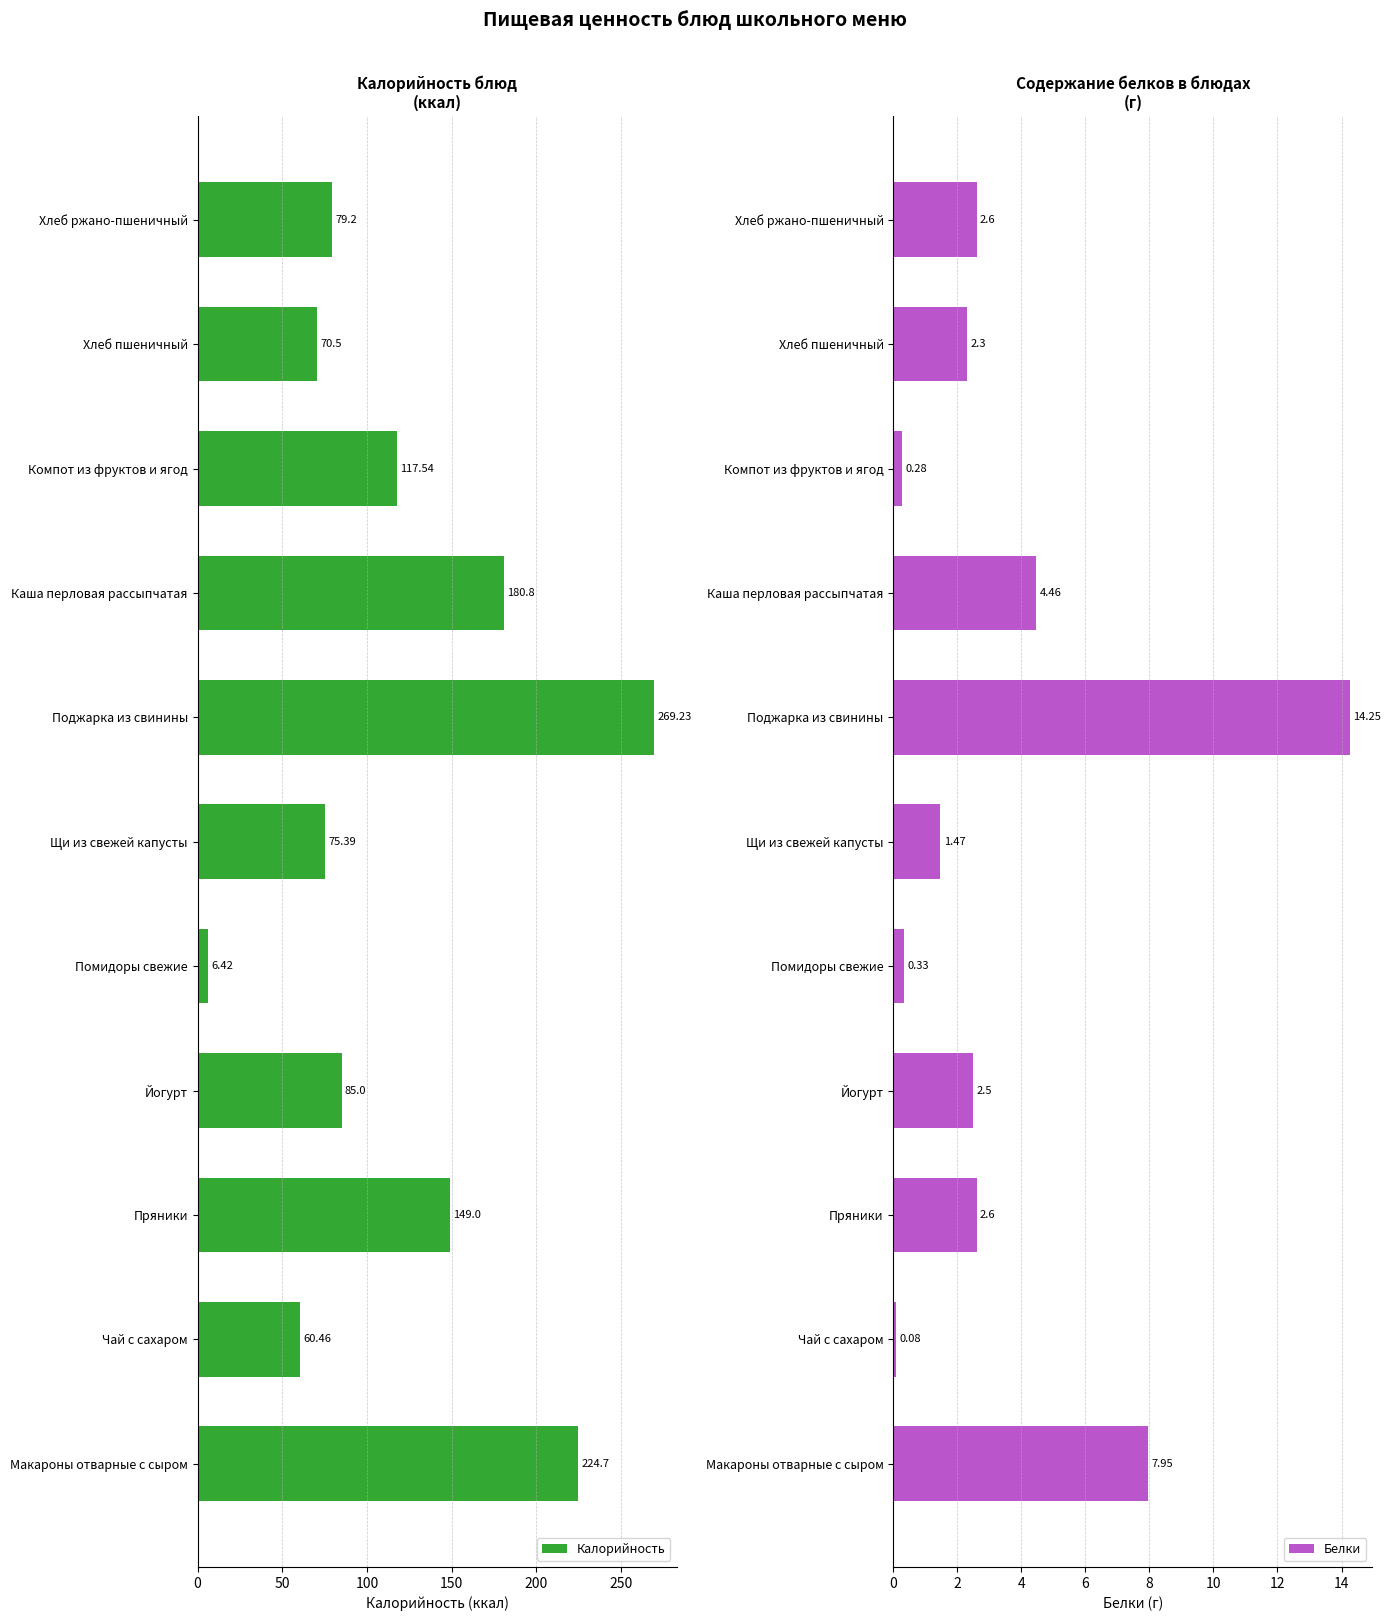

How many data points in Белки are above 2?

7